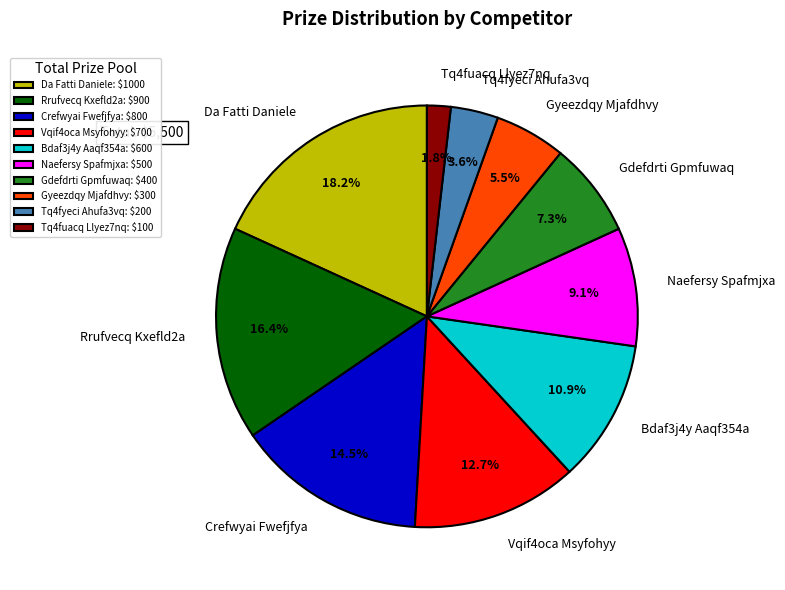

Rank the categories by value from highest to lowest.

Da Fatti Daniele, Rrufvecq Kxefld2a, Crefwyai Fwefjfya, Vqif4oca Msyfohyy, Bdaf3j4y Aaqf354a, Naefersy Spafmjxa, Gdefdrti Gpmfuwaq, Gyeezdqy Mjafdhvy, Tq4fyeci Ahufa3vq, Tq4fuacq Llyez7nq